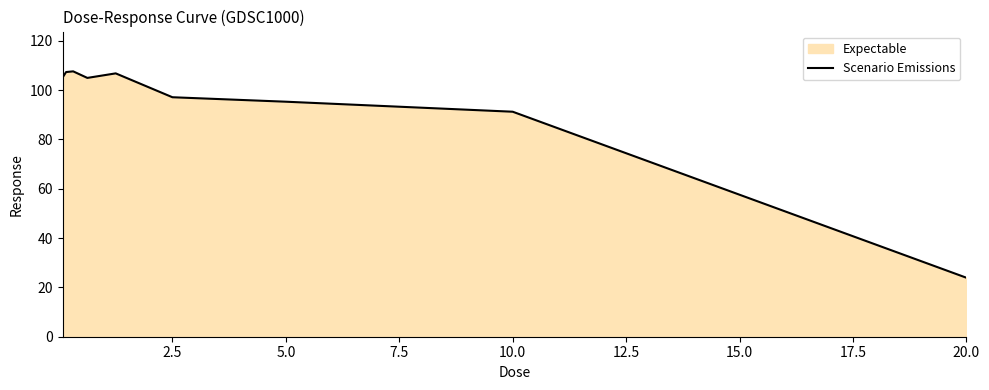

What is the difference between the maximum and minimum values?

83.7